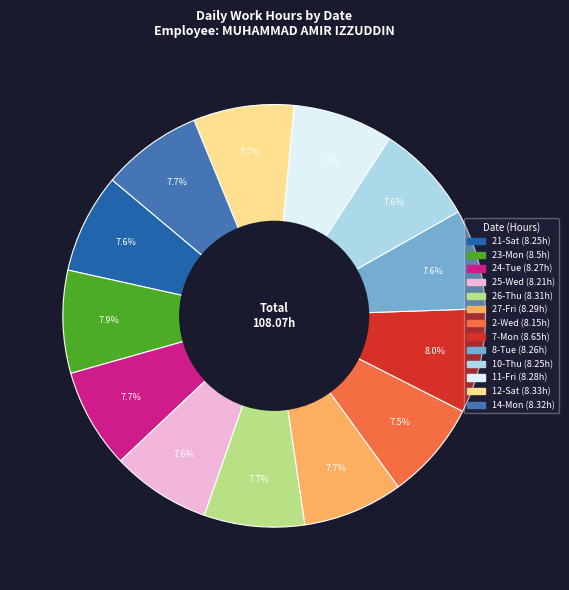

How much of the chart is everything except 23-Mon?

92.1%